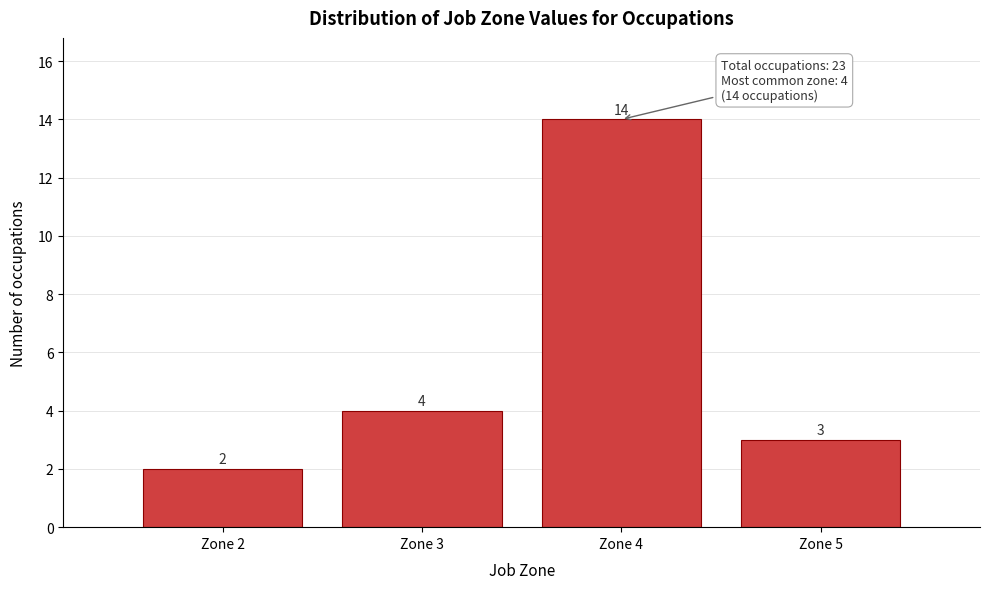

Reading left to right, transcribe this chart: for each bar, give the range it covers on the x-axis and its height.

1.5 to 2.5: 2
2.5 to 3.5: 4
3.5 to 4.5: 14
4.5 to 5.5: 3